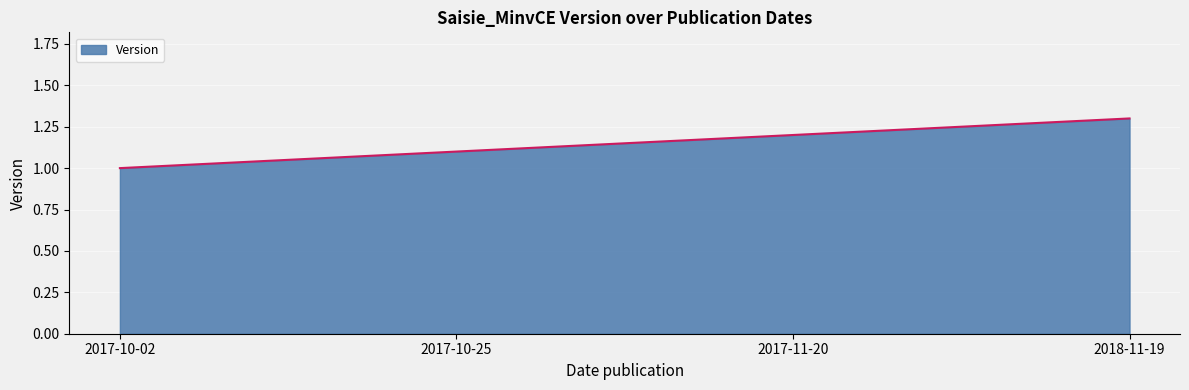

How many lines are shown in the chart?

1